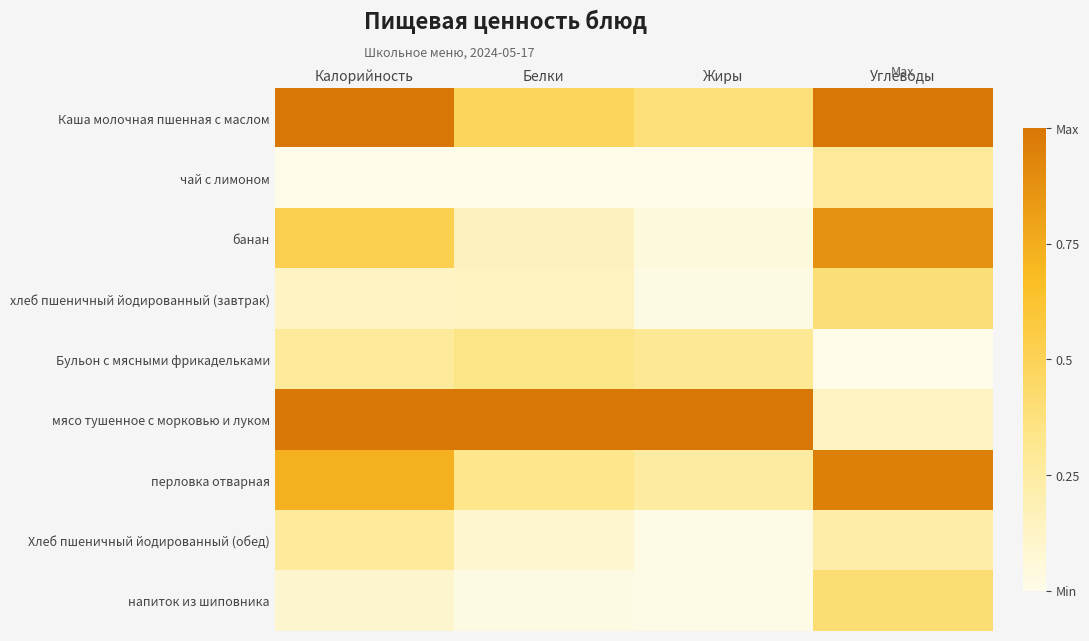

Reading left to right, transcribe all the data shown in this chart.

Каша молочная пшенная с маслом: Калорийность=1.0	Белки=0.5	Жиры=0.4	Углеводы=1.0
чай с лимоном: Калорийность=0.0	Белки=0.0	Жиры=0.0	Углеводы=0.3
банан: Калорийность=0.5	Белки=0.1	Жиры=0.0	Углеводы=0.9
хлеб пшеничный йодированный (завтрак): Калорийность=0.1	Белки=0.1	Жиры=0.0	Углеводы=0.4
Бульон с мясными фрикадельками: Калорийность=0.3	Белки=0.3	Жиры=0.3	Углеводы=0.0
мясо тушенное с морковью и луком: Калорийность=1.0	Белки=1.0	Жиры=1.0	Углеводы=0.1
перловка отварная: Калорийность=0.7	Белки=0.3	Жиры=0.3	Углеводы=1.0
Хлеб пшеничный йодированный (обед): Калорийность=0.3	Белки=0.1	Жиры=0.0	Углеводы=0.2
напиток из шиповника: Калорийность=0.1	Белки=0.0	Жиры=0.0	Углеводы=0.4